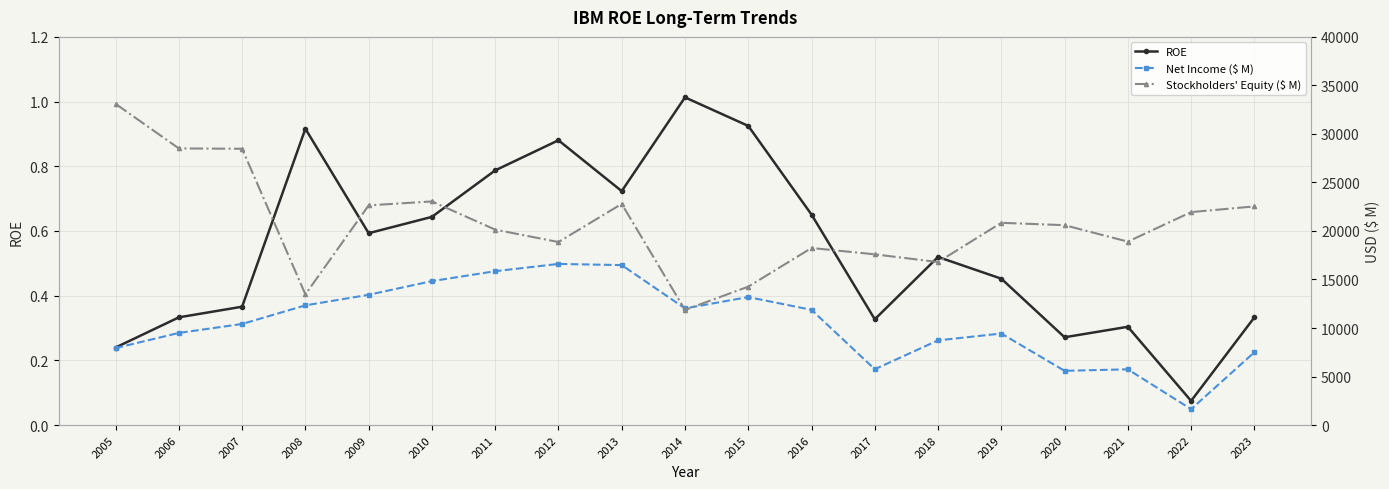

Is it true that Stockholders' Equity ($ M) equals 20597.0 at 2020?

True